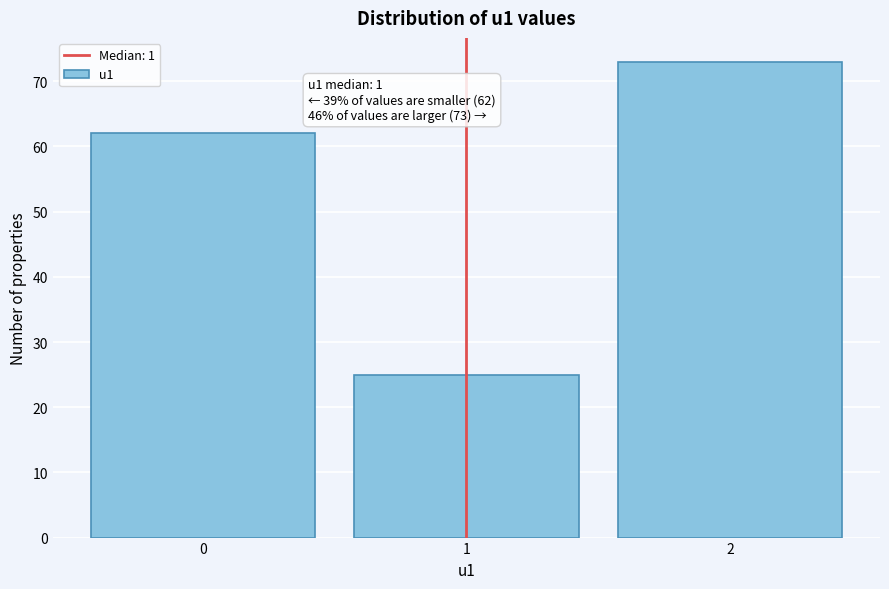

Which range on the x-axis has the tallest bar?

1.5 to 2.5